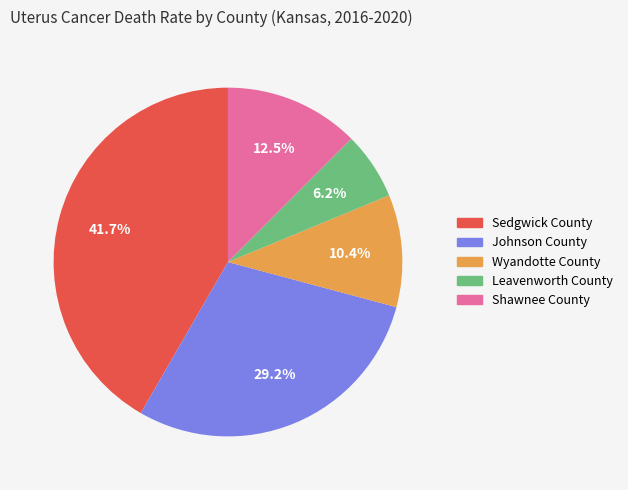

Between Sedgwick County and Shawnee County, which is larger?

Sedgwick County